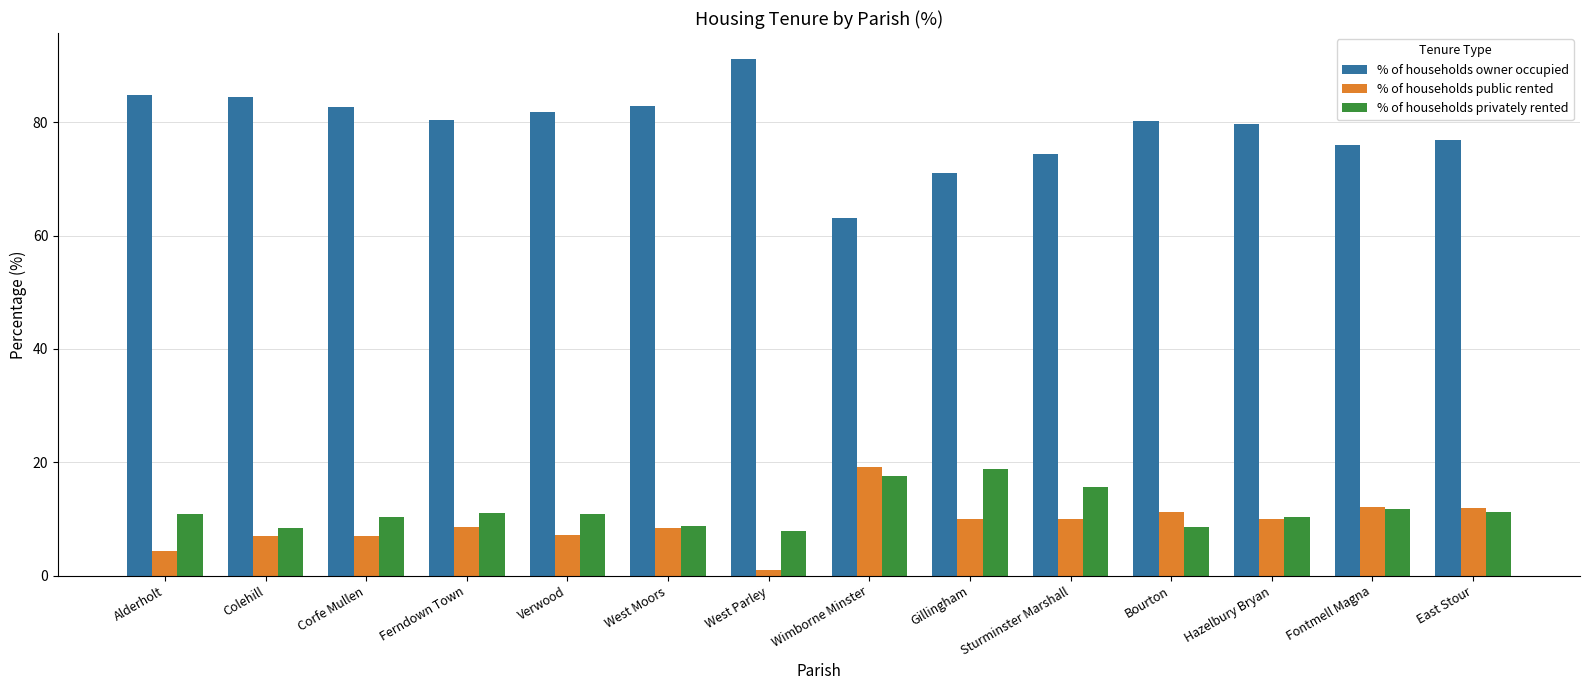

Does the chart contain any negative values?

No